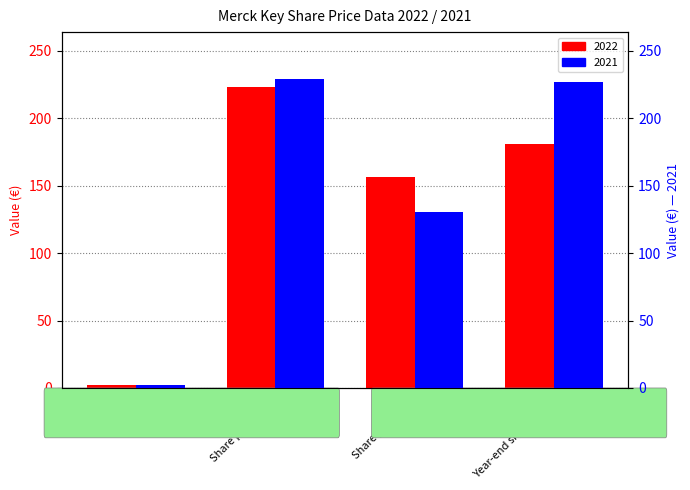

How many groups of bars are there?

4